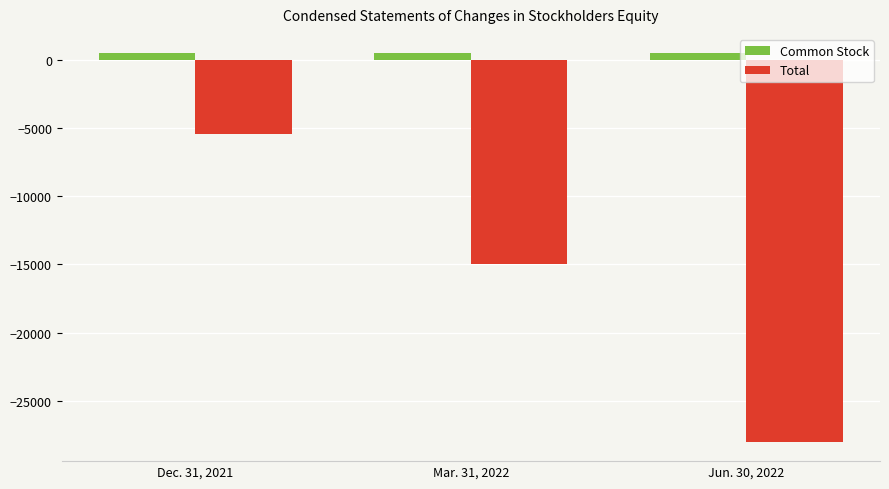

Which series has the largest total across all categories?

Common Stock